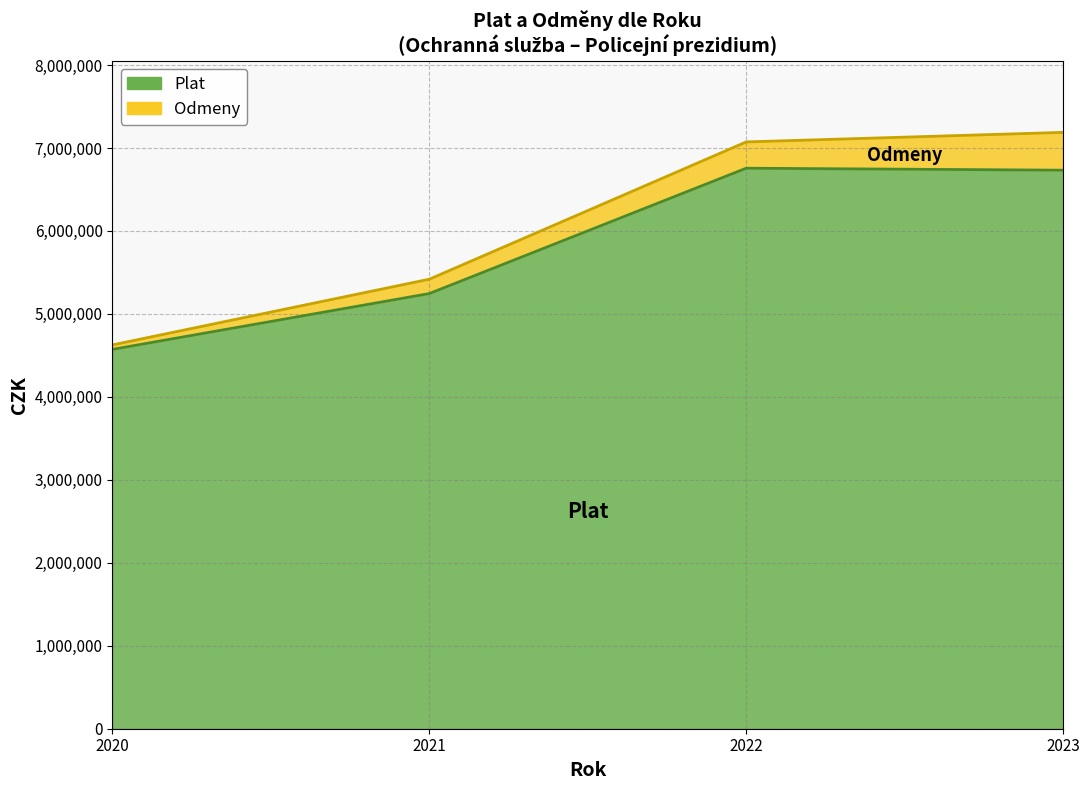

Does the chart have visible grid lines?

Yes